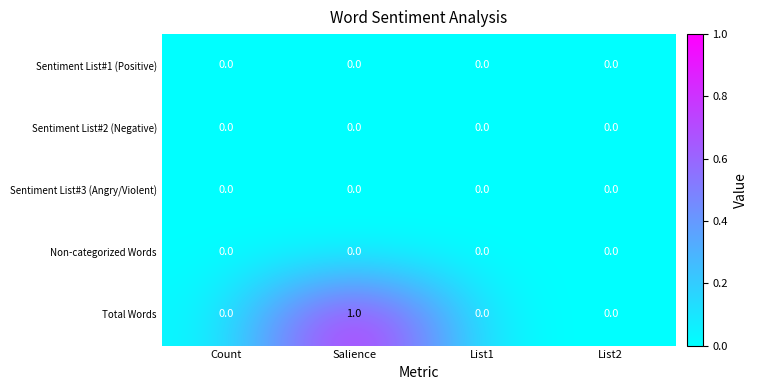

Between Count and Salience, which series saw the biggest shift?

Total Words